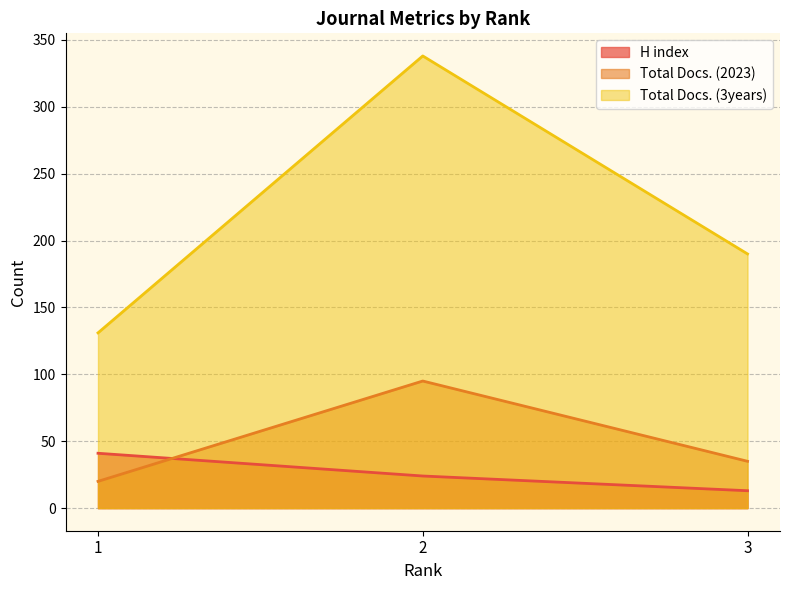

How many values in the H index series are below 24?

1